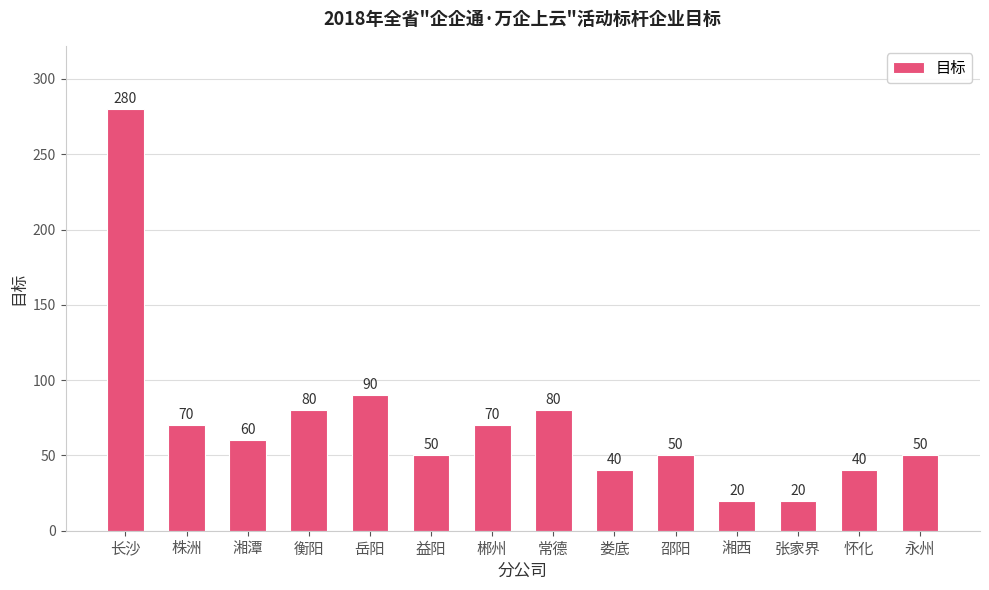

What is the sum of the values at 邵阳 and 娄底?

90